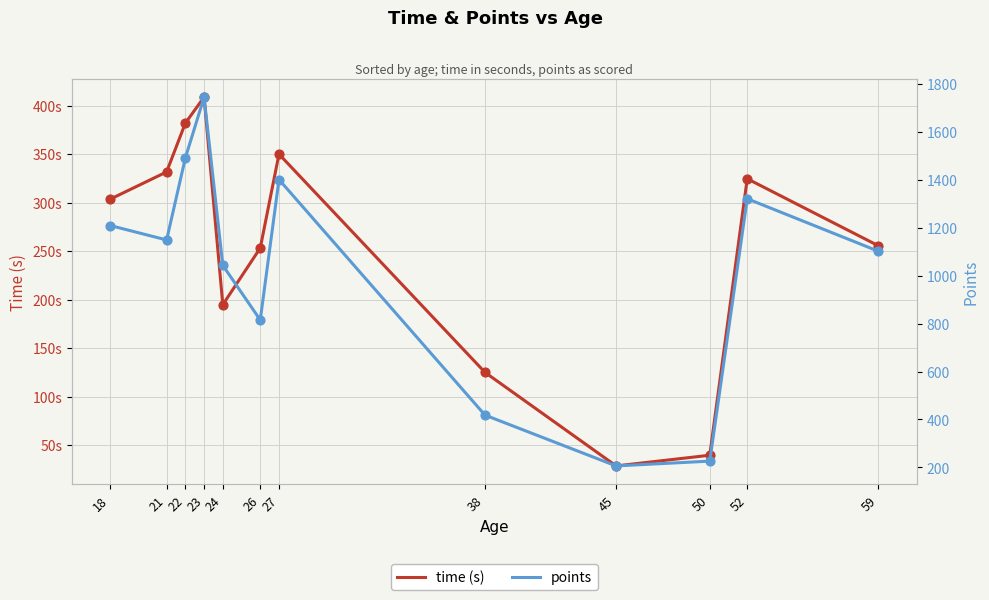

Is the value of time at 52 greater than the value of points at 45?

Yes